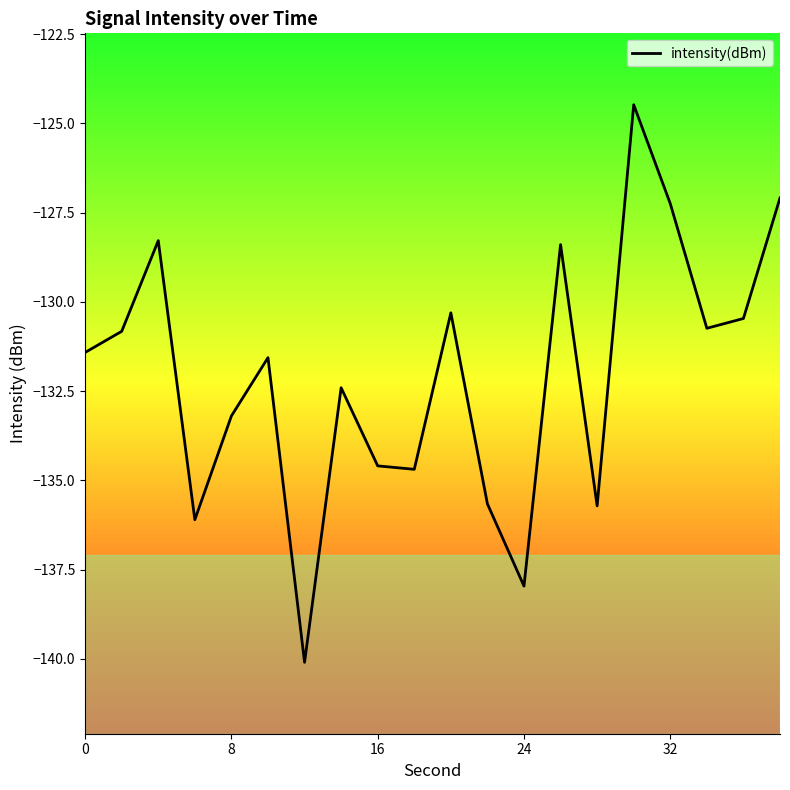

What is the value of the 18th point from the left?

-130.7